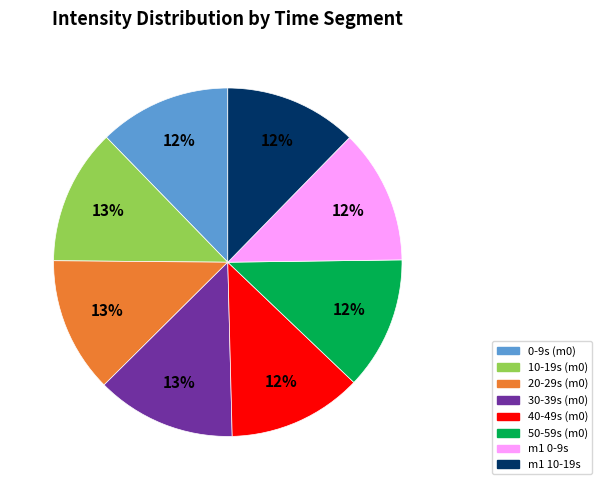

To the nearest percent, what is the difference between the largest and smallest slice percentages?

1%